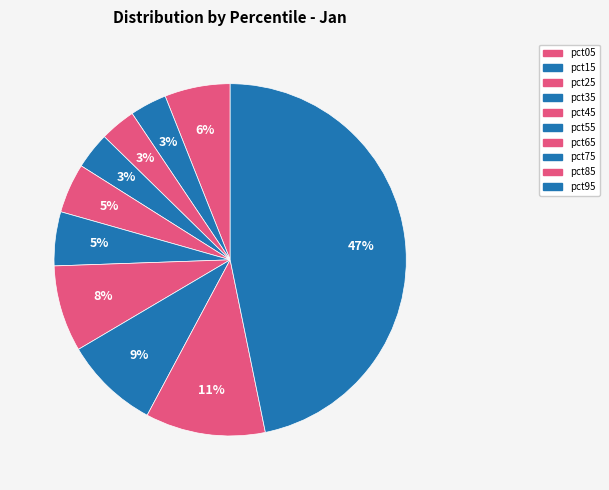

How many segments does this pie chart have?

10